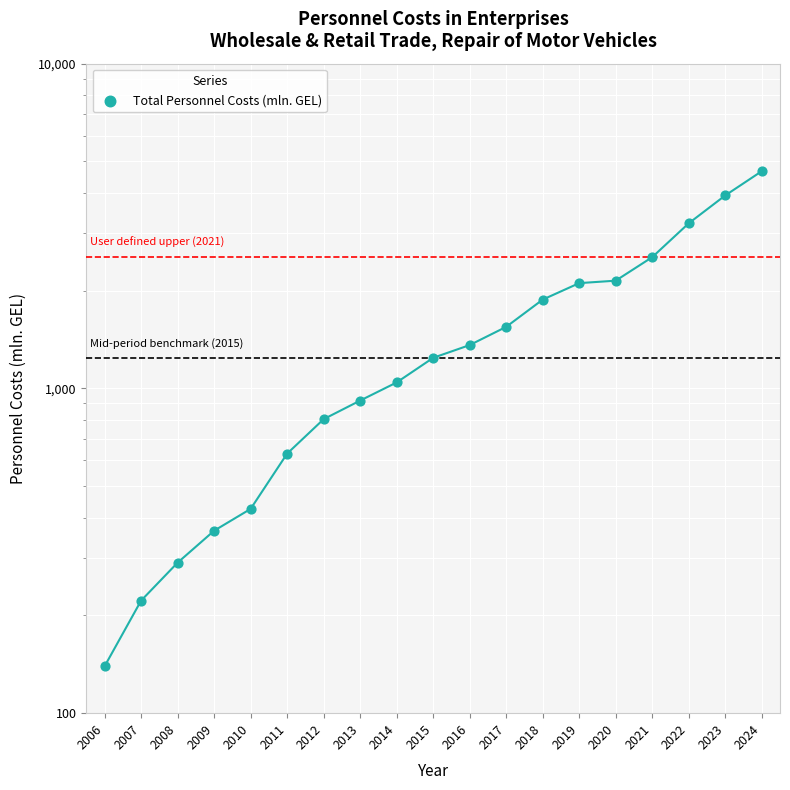

Which has a higher value, 2023 or 2024?

2024